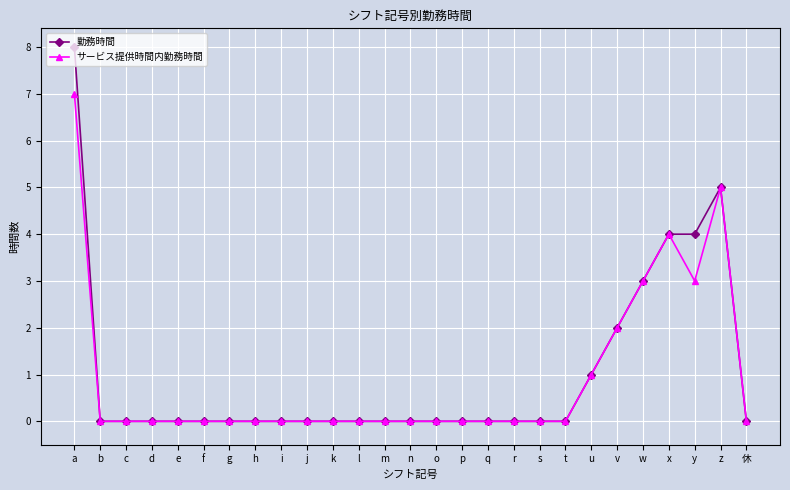

Reading left to right, transcribe all the data shown in this chart.

勤務時間: a=8	b=0	c=0	d=0	e=0	f=0	g=0	h=0	i=0	j=0	k=0	l=0	m=0	n=0	o=0	p=0	q=0	r=0	s=0	t=0	u=1	v=2	w=3	x=4	y=4	z=5	休=0
サービス提供時間内勤務時間: a=7	b=0	c=0	d=0	e=0	f=0	g=0	h=0	i=0	j=0	k=0	l=0	m=0	n=0	o=0	p=0	q=0	r=0	s=0	t=0	u=1	v=2	w=3	x=4	y=3	z=5	休=0